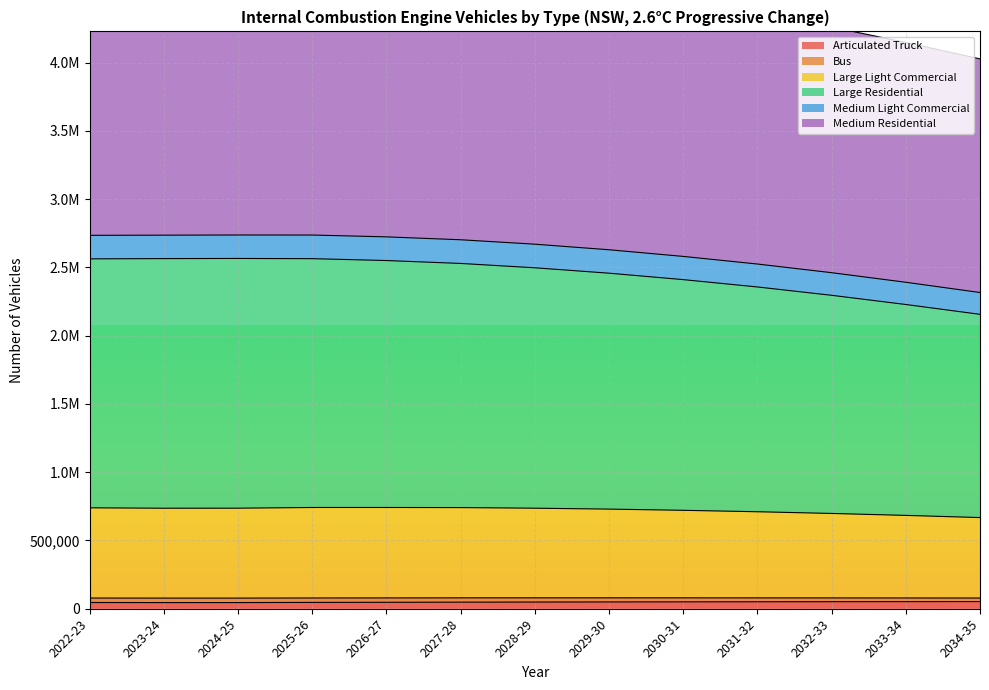

What is the label of the 3rd point from the left?

2024-25